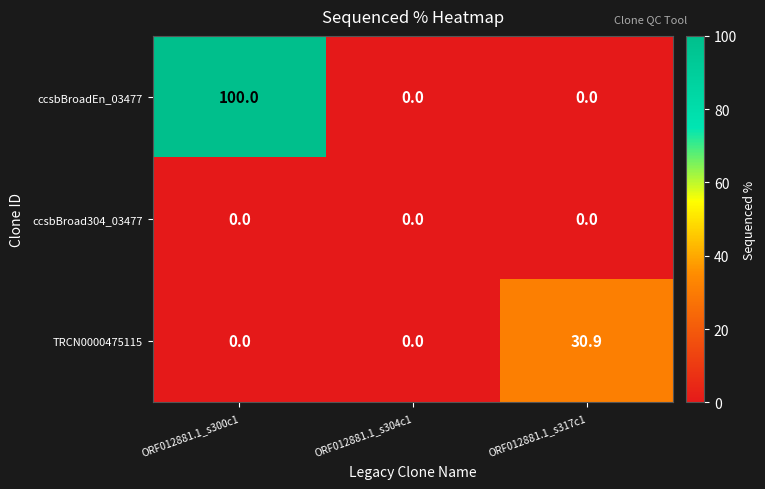

The value of ccsbBroadEn_03477 at ORF012881.1_s317c1 is 32.4. True or false?

False